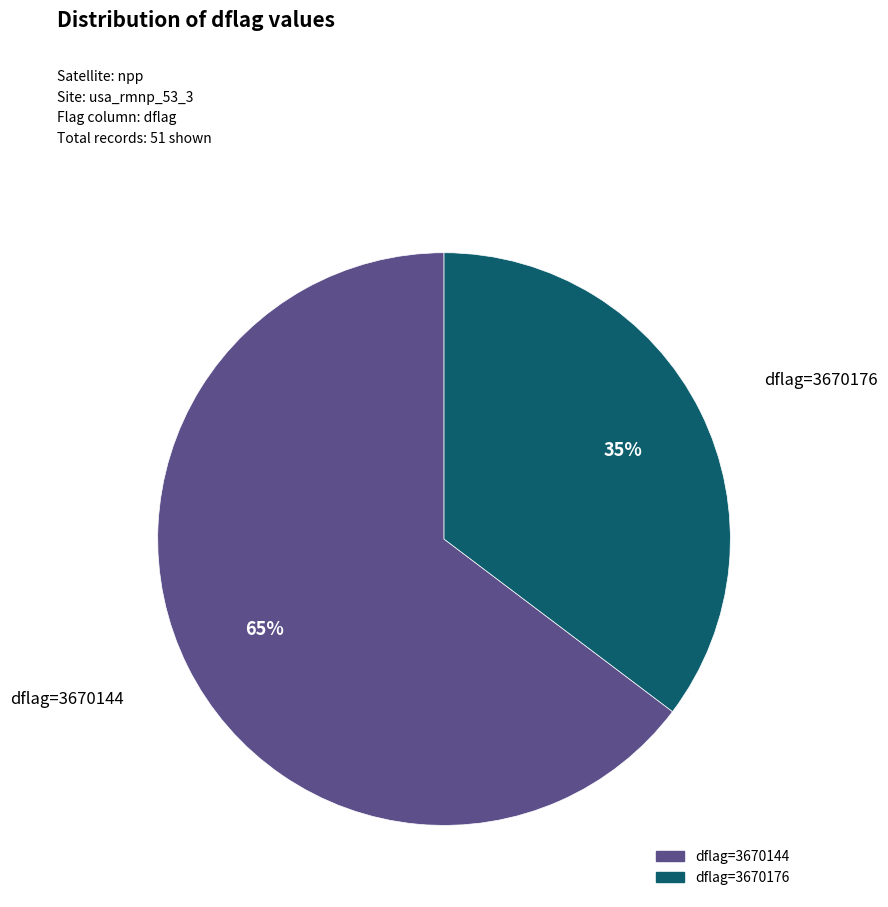

Is there any slice that represents more than half of the pie?

Yes